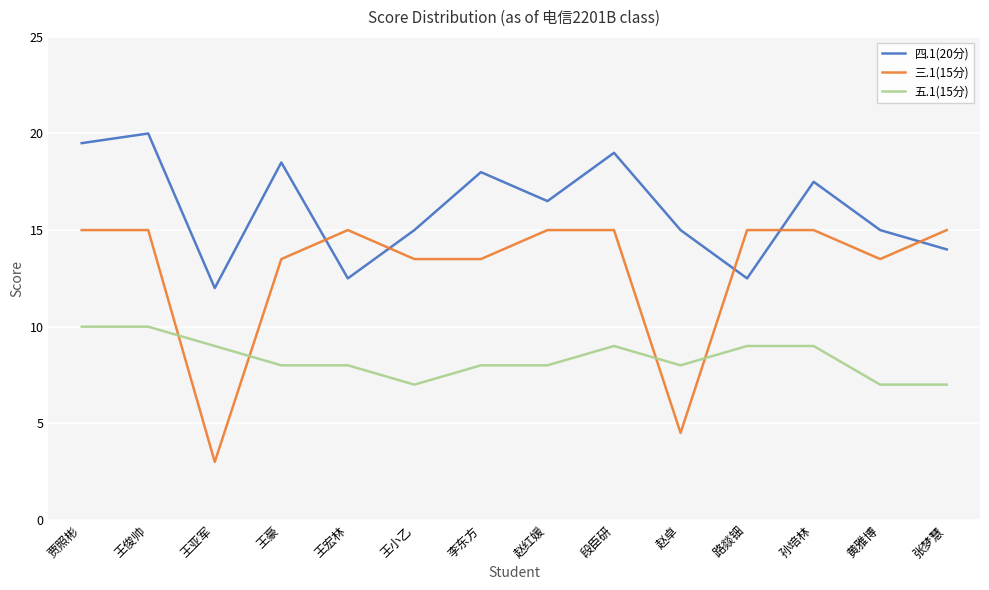

Rank the series by their maximum value, from lowest to highest.

五.1(15分), 三.1(15分), 四.1(20分)